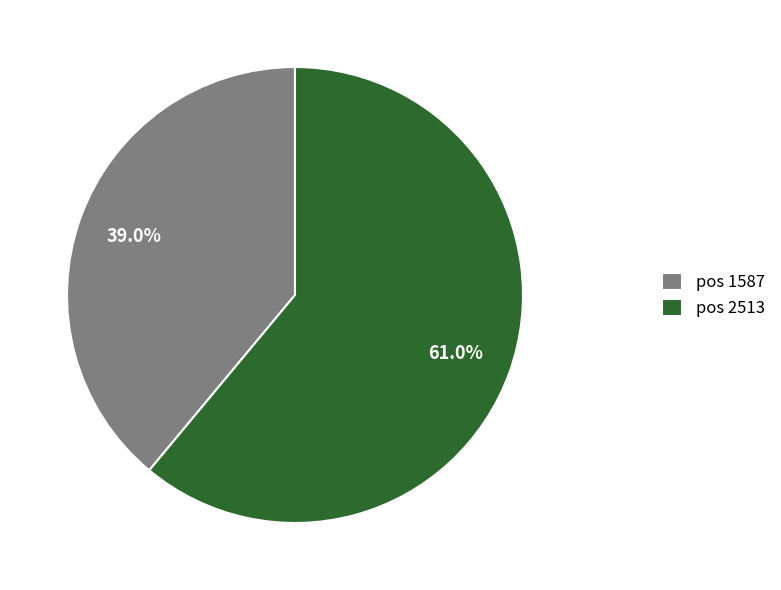

Approximately how many times larger is the value at pos 1587 compared to pos 2513?

0.6